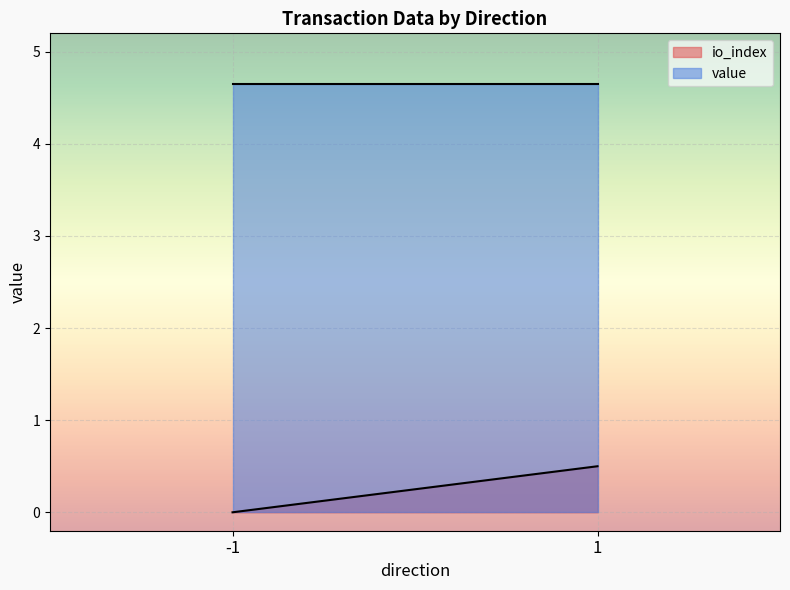

Reading left to right, list all the values displayed in this chart.

io_index: 0.0	0.5
value: 4.7	4.7